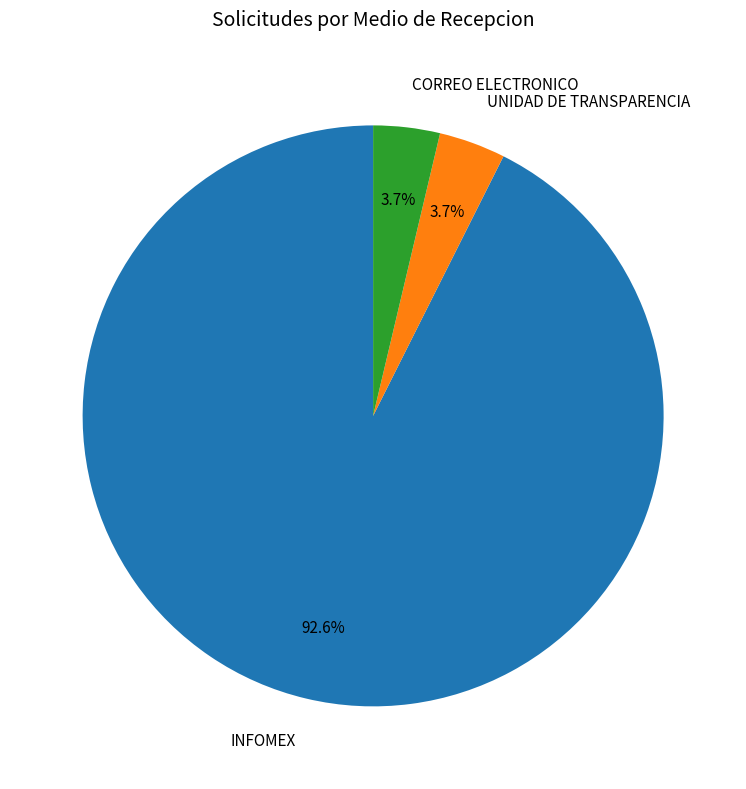

Is it true that CORREO ELECTRONICO is 4% of the pie?

True